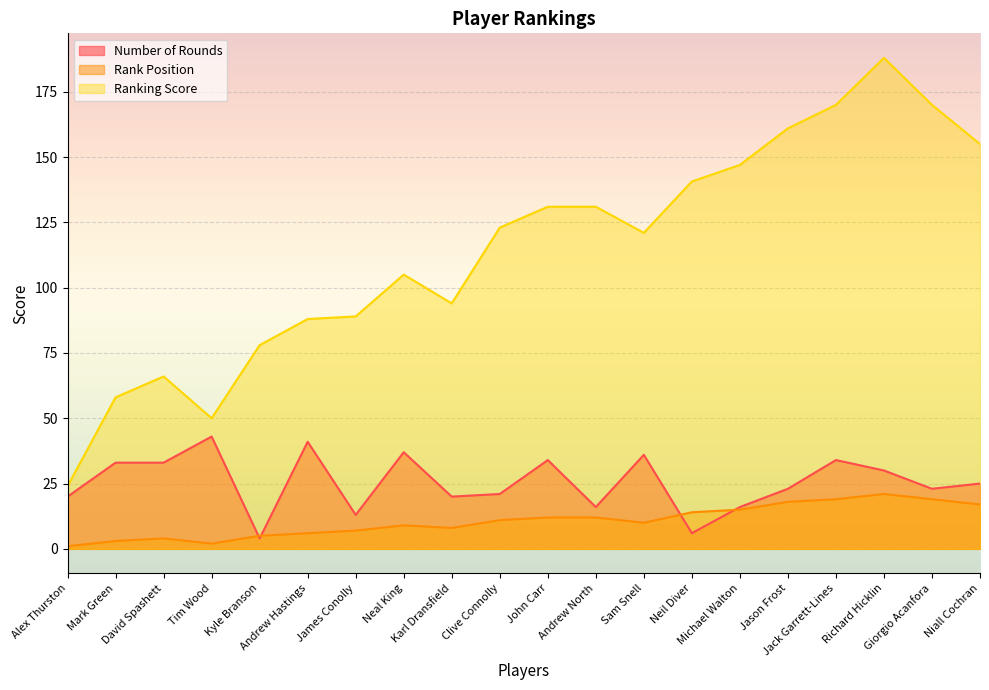

Rank the categories by Rank Position value from lowest to highest.

Alex Thurston, Tim Wood, Mark Green, David Spashett, Kyle Branson, Andrew Hastings, James Conolly, Karl Dransfield, Neal King, Sam Snell, Clive Connolly, John Carr, Andrew North, Neil Diver, Michael Walton, Niall Cochran, Jason Frost, Jack Garrett-Lines, Giorgio Acanfora, Richard Hicklin